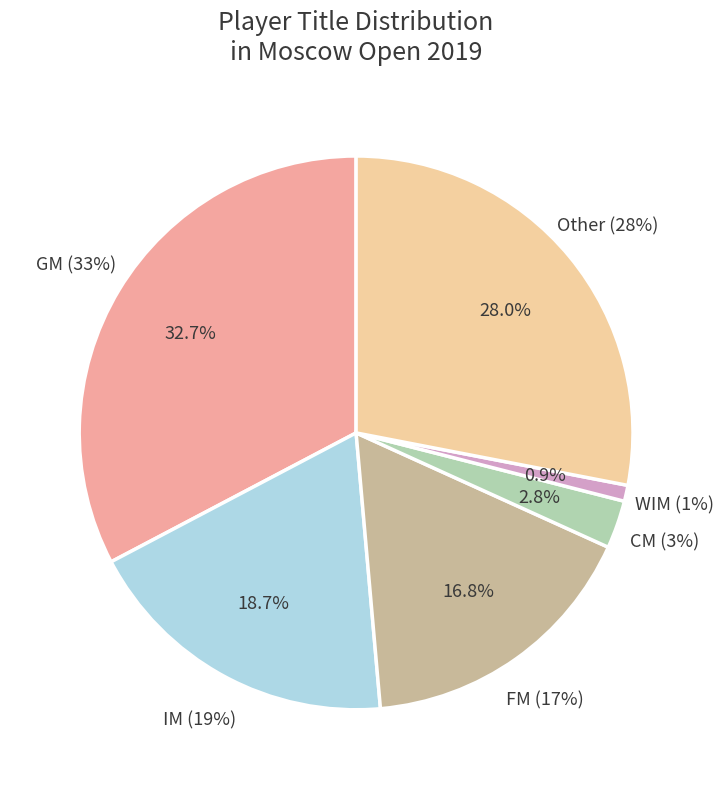

Which slice is the largest?

GM